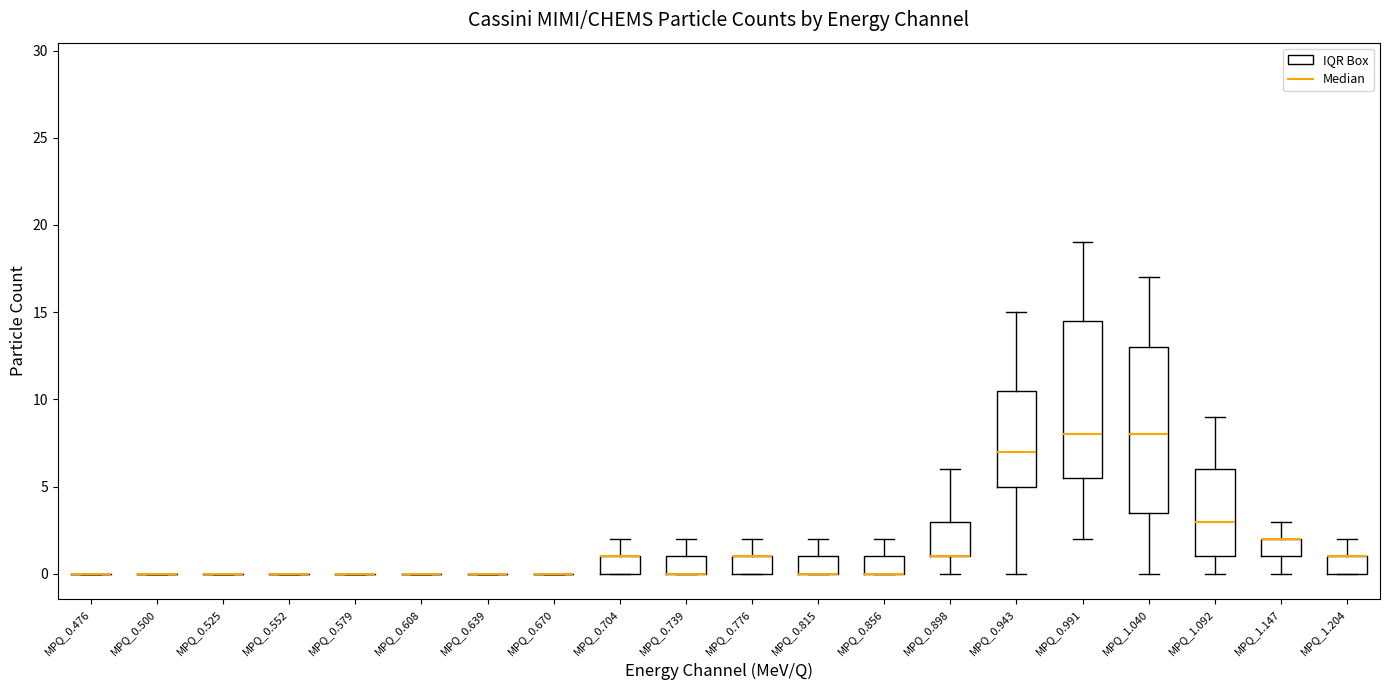

Reading left to right, read every box against the y-axis: the position of its median line, the range the box covers, and the ends of its whiskers. The values are not printed on the chart, so give them approximately, as read against the axis.

MPQ_0.476: box collapsed to a line at 0.0, whiskers 0.0 to 0.0
MPQ_0.500: box collapsed to a line at 0.0, whiskers 0.0 to 0.0
MPQ_0.525: box collapsed to a line at 0.0, whiskers 0.0 to 0.0
MPQ_0.552: box collapsed to a line at 0.0, whiskers 0.0 to 0.0
MPQ_0.579: box collapsed to a line at 0.0, whiskers 0.0 to 0.0
MPQ_0.608: box collapsed to a line at 0.0, whiskers 0.0 to 0.0
MPQ_0.639: box collapsed to a line at 0.0, whiskers 0.0 to 0.0
MPQ_0.670: box collapsed to a line at 0.0, whiskers 0.0 to 0.0
MPQ_0.704: median 1.0 (drawn on the box's upper edge), box 0.0 to 1.0, whiskers 0.0 to 2.0
MPQ_0.739: median 0.0 (drawn on the box's lower edge), box 0.0 to 1.0, whiskers 0.0 to 2.0
MPQ_0.776: median 1.0 (drawn on the box's upper edge), box 0.0 to 1.0, whiskers 0.0 to 2.0
MPQ_0.815: median 0.0 (drawn on the box's lower edge), box 0.0 to 1.0, whiskers 0.0 to 2.0
MPQ_0.856: median 0.0 (drawn on the box's lower edge), box 0.0 to 1.0, whiskers 0.0 to 2.0
MPQ_0.898: median 1.0 (drawn on the box's lower edge), box 1.0 to 3.0, whiskers 0.0 to 6.0
MPQ_0.943: median 7.0, box 5.0 to 10.5, whiskers 0.0 to 15.0
MPQ_0.991: median 8.0, box 5.5 to 14.5, whiskers 2.0 to 19.0
MPQ_1.040: median 8.0, box 3.5 to 13.0, whiskers 0.0 to 17.0
MPQ_1.092: median 3.0, box 1.0 to 6.0, whiskers 0.0 to 9.0
MPQ_1.147: median 2.0 (drawn on the box's upper edge), box 1.0 to 2.0, whiskers 0.0 to 3.0
MPQ_1.204: median 1.0 (drawn on the box's upper edge), box 0.0 to 1.0, whiskers 0.0 to 2.0